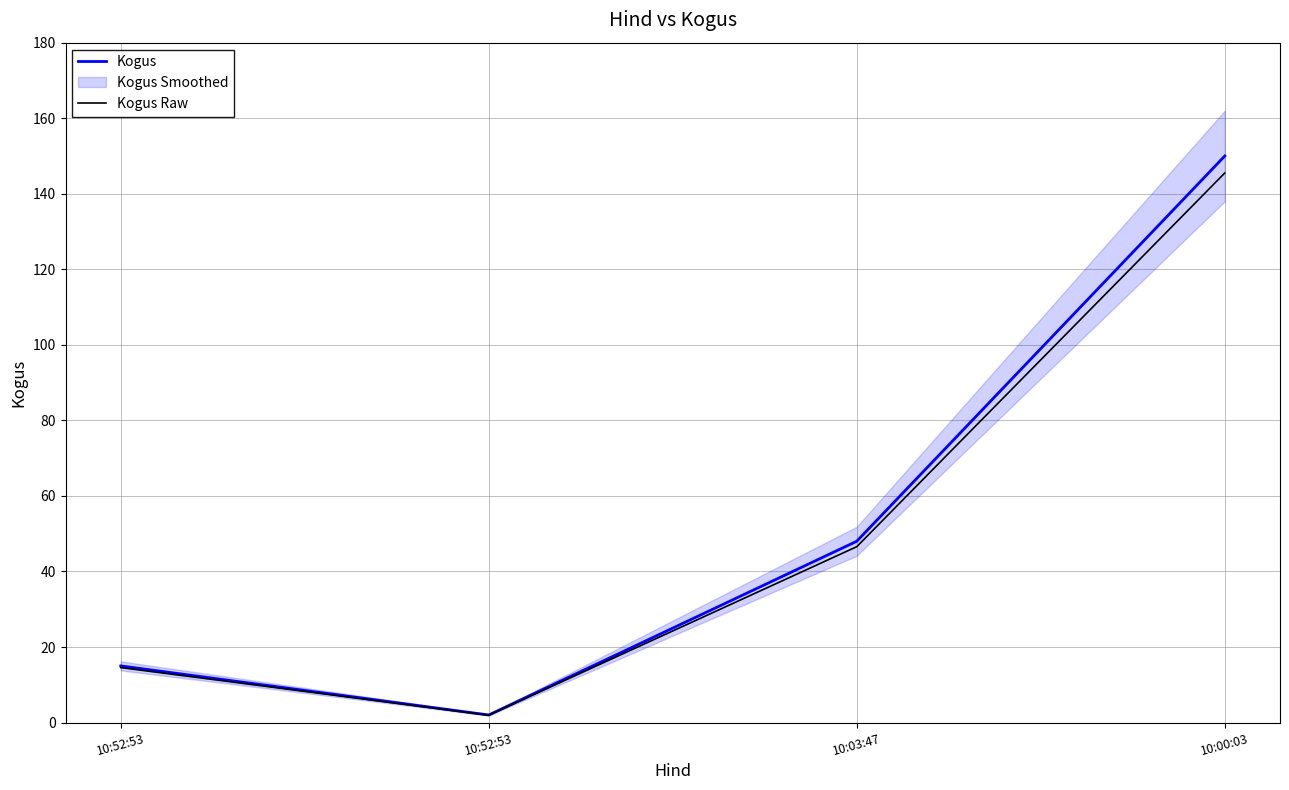

What is the difference between the highest and lowest values at 10:03:47?

1.4